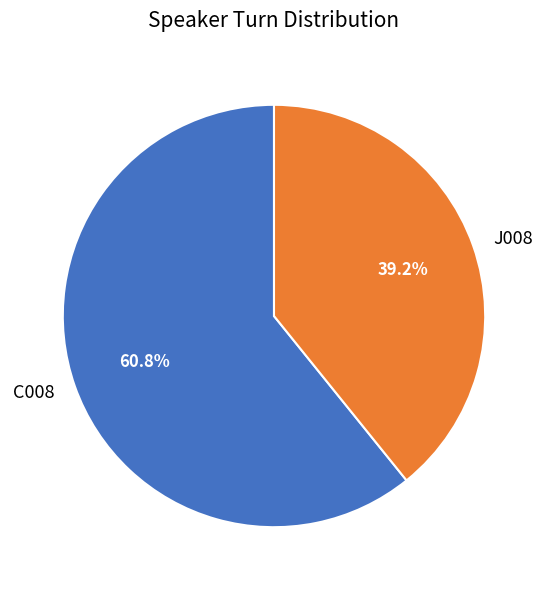

How much of the chart is everything except C008?

39.2%